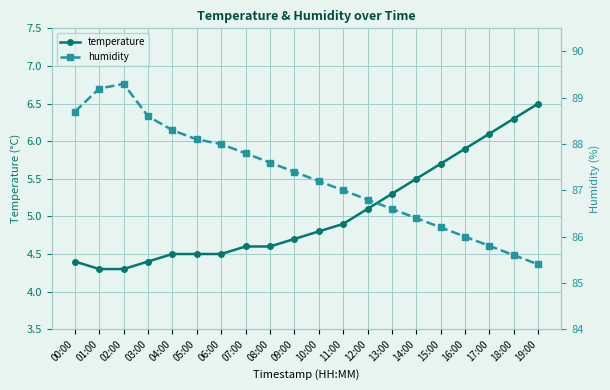

What is the label of the 19th point from the left?

18:00